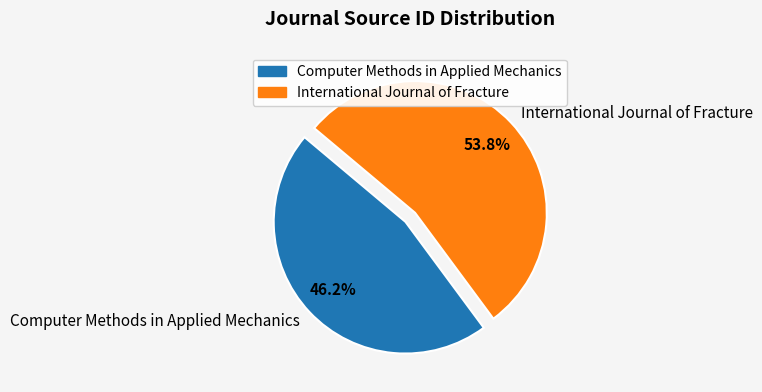

To the nearest percent, what is the average slice percentage?

50%